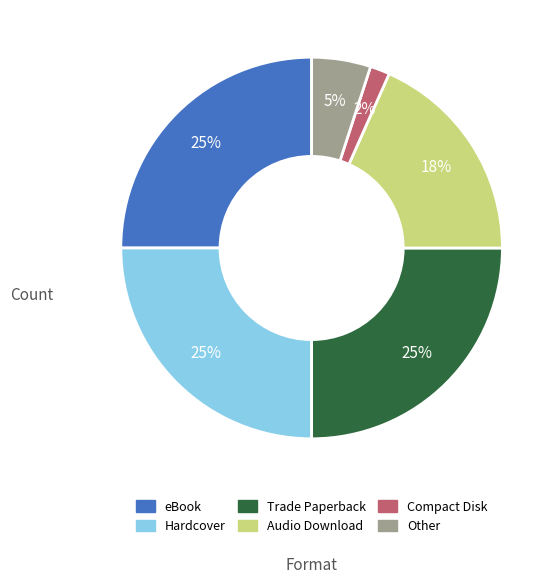

To the nearest percent, what percentage of the pie is Compact Disk?

2%